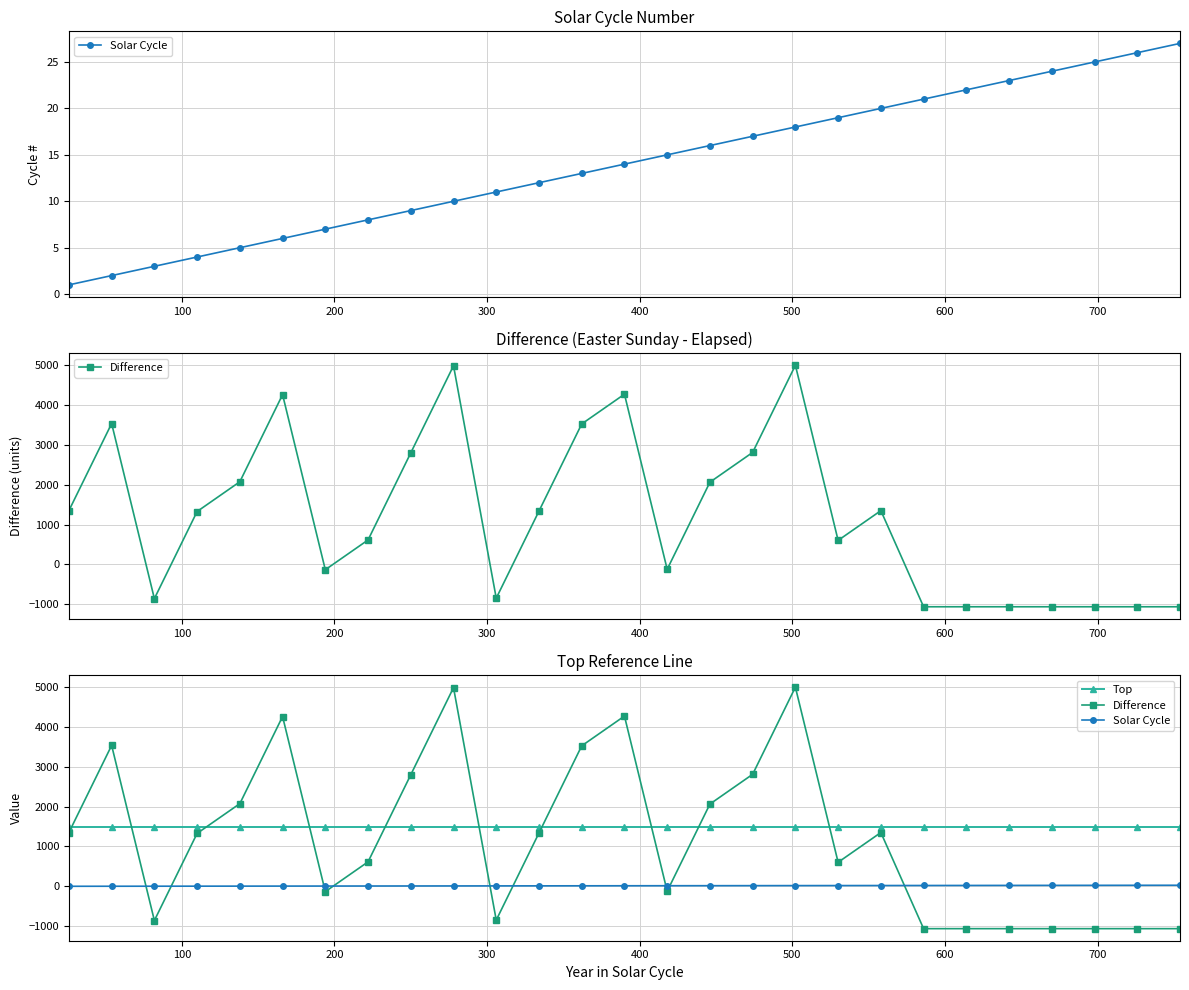

True or false: Top and Difference intersect in this chart.

True